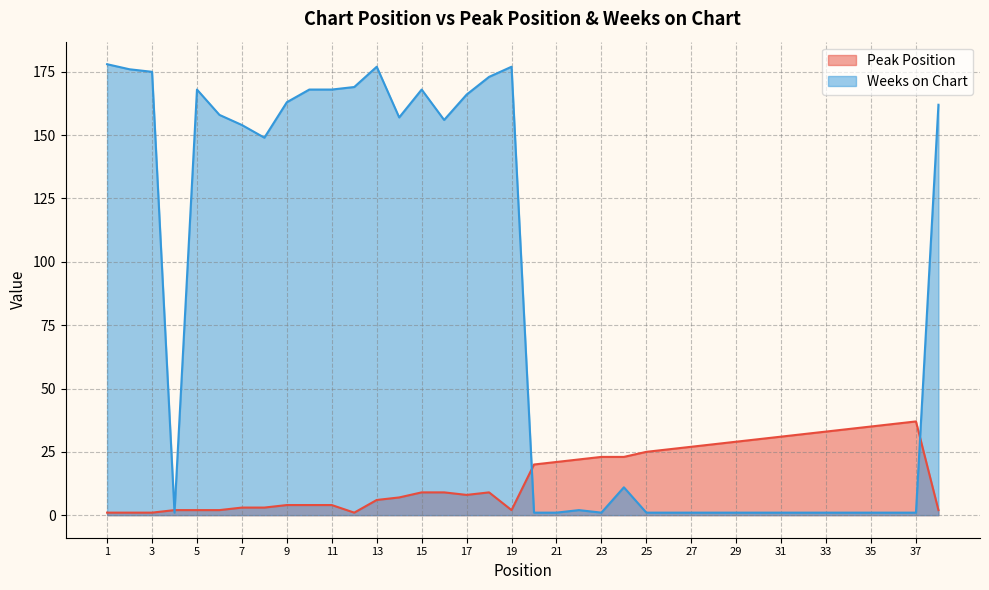

Where do Peak Position and Weeks on Chart first cross each other?

3 and 4